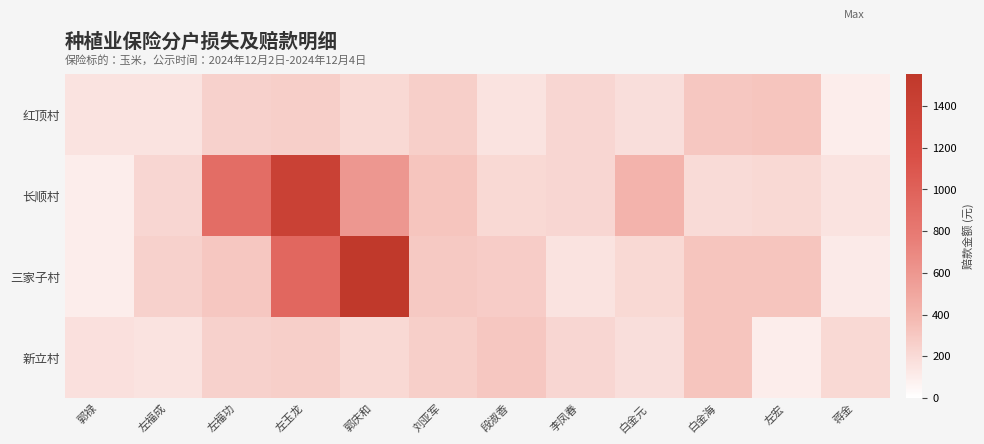

Rank the series at 白金海 from lowest to highest value.

长顺村, 红顶村, 三家子村, 新立村